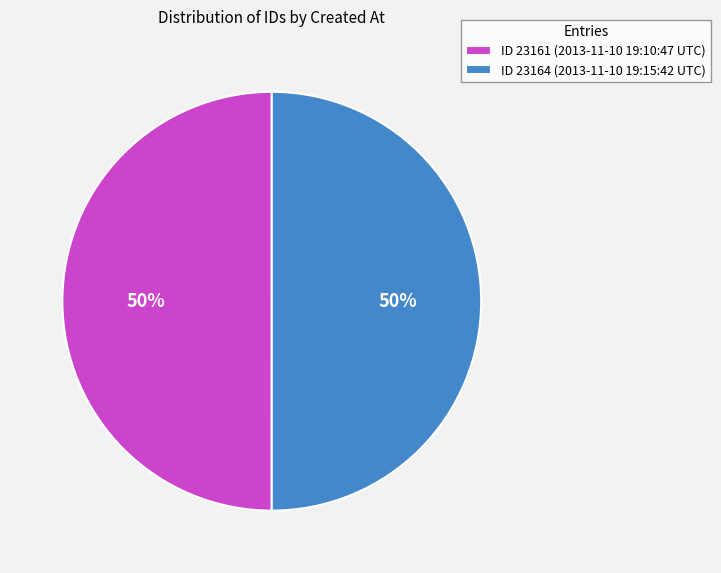

To the nearest percent, what is the average slice percentage?

50%